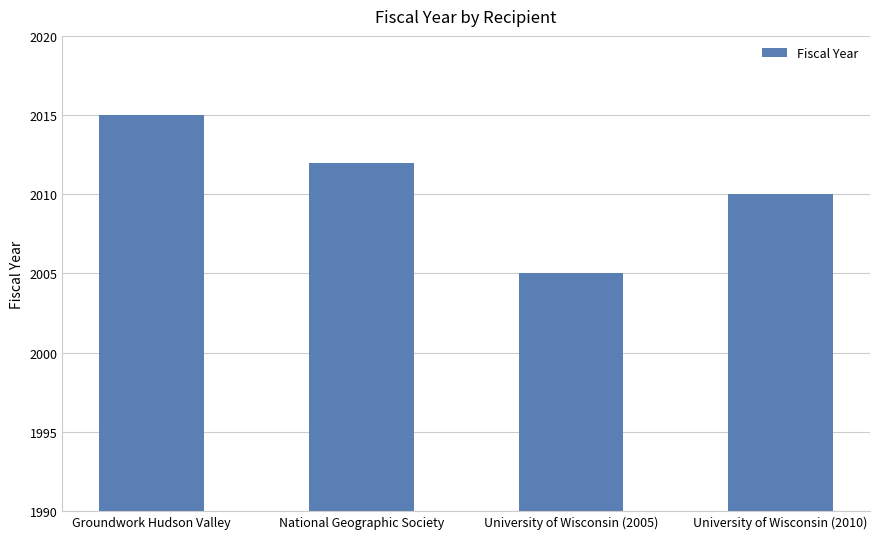

At which label is the value closest to 2010?

University of Wisconsin (2010)